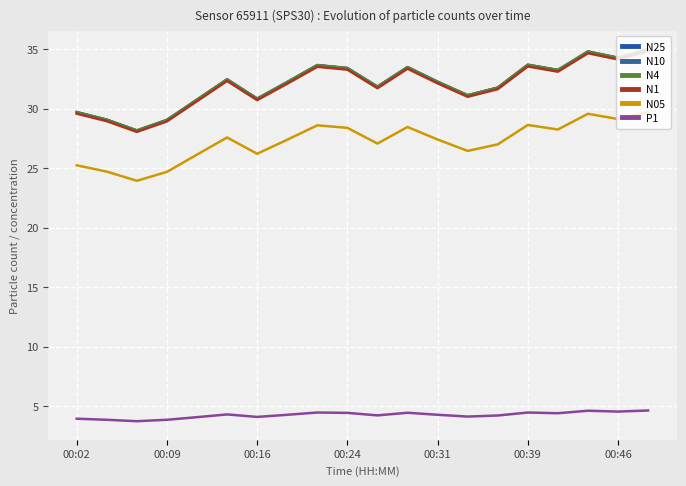

What are all the series names shown in the legend?

N25, N10, N4, N1, N05, P1